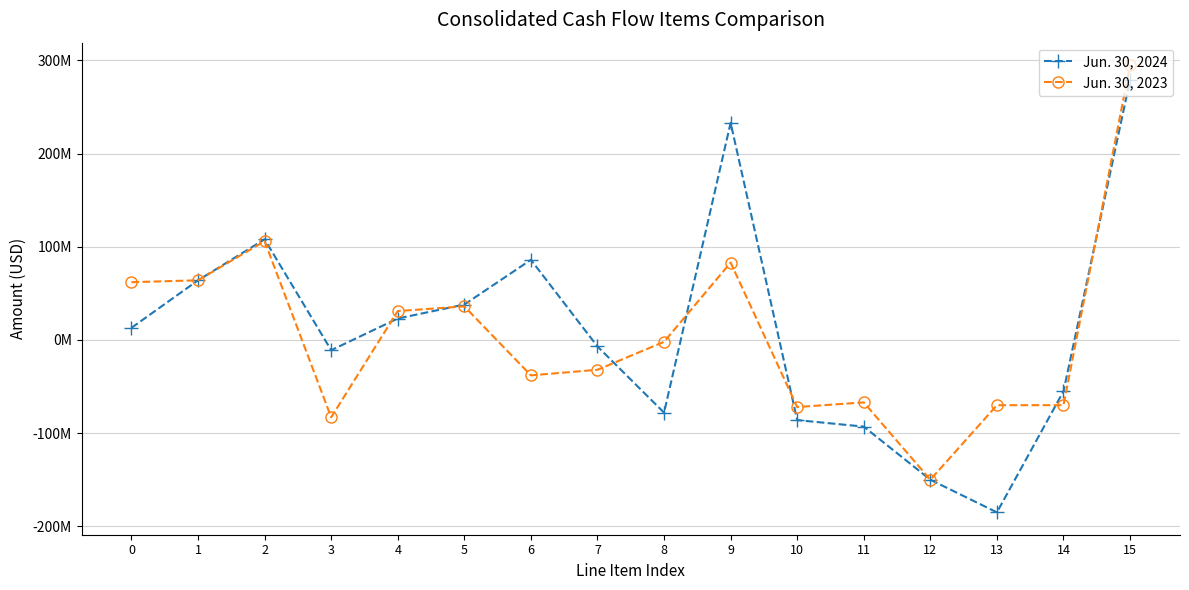

How many values in the Jun. 30, 2024 series are below 13000000?

8